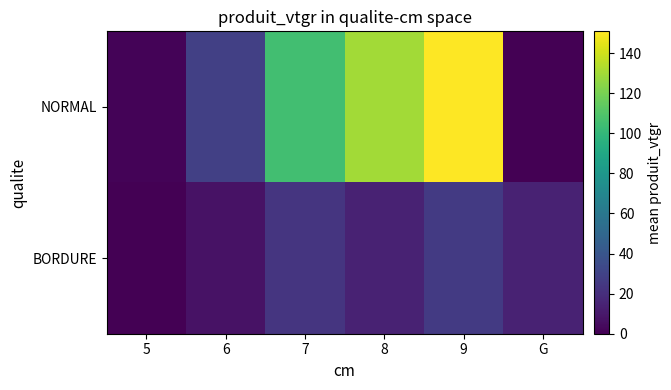

At which category is the sum across all series the highest?

9